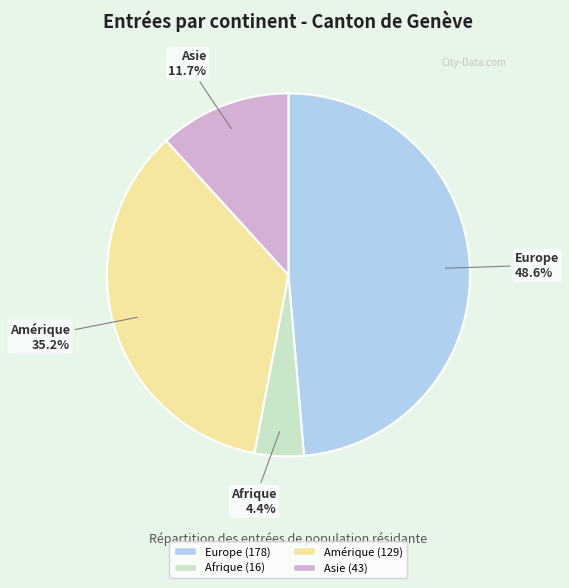

Is there any slice that represents more than half of the pie?

No